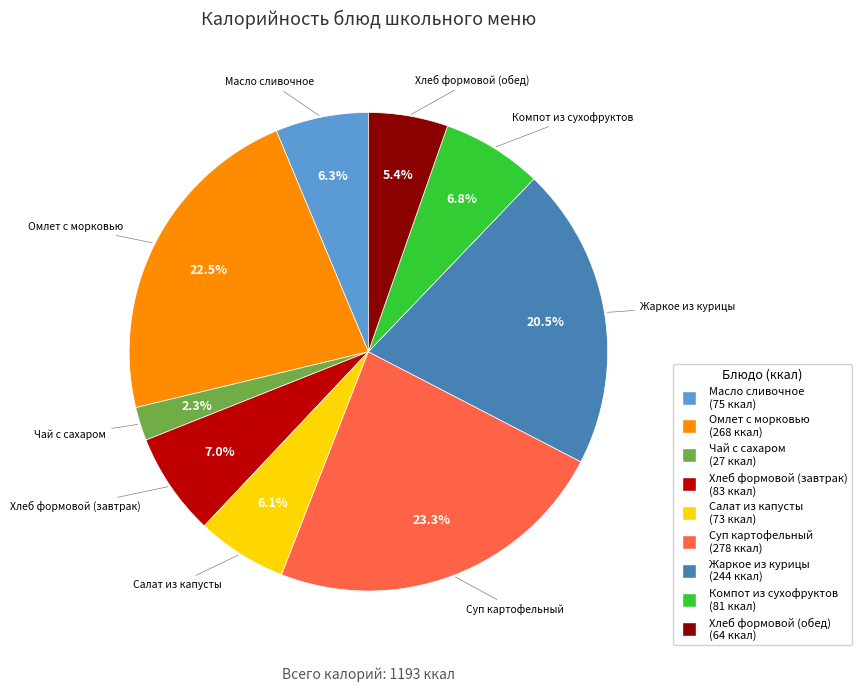

Does any single category account for the majority?

No